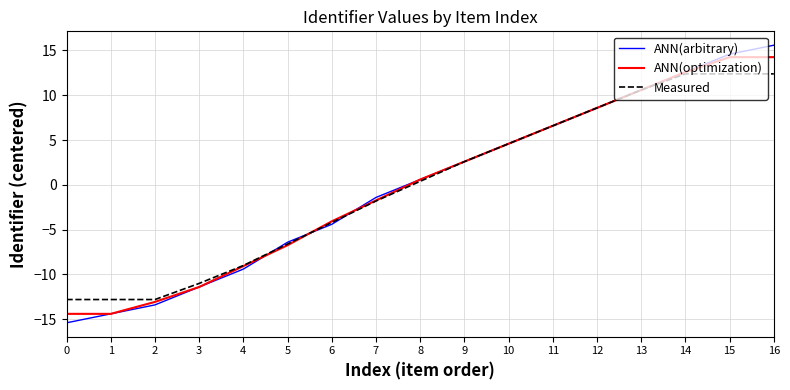

What is the smallest value displayed?

-15.4